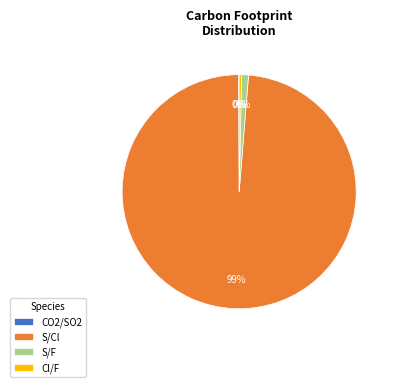

Which has a higher value, S/F or Cl/F?

S/F